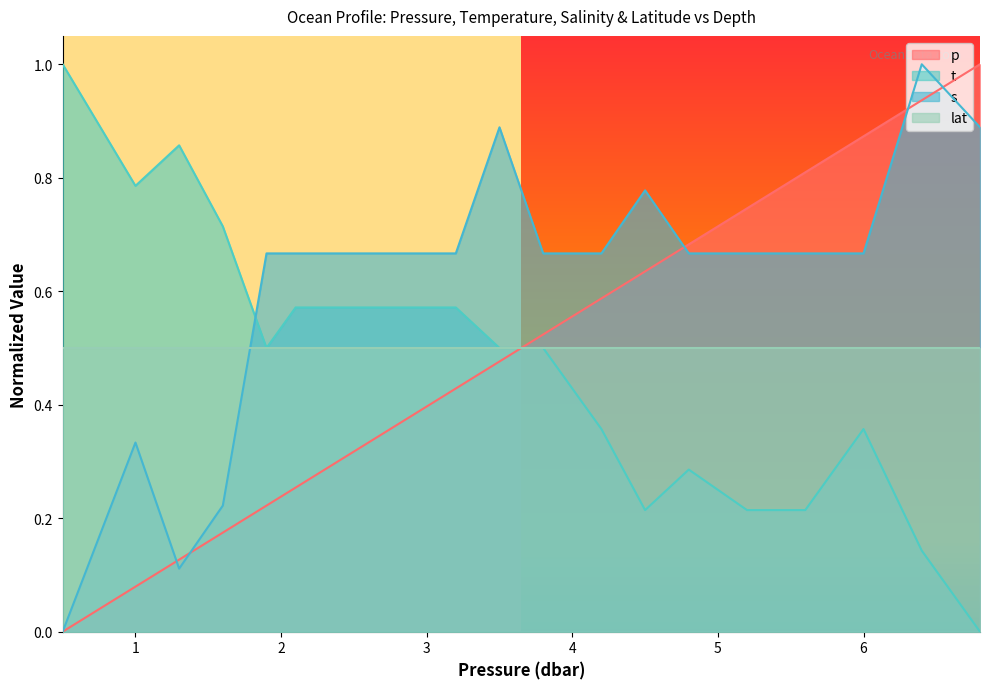

The value of s at 2.9 is 1.1. True or false?

False